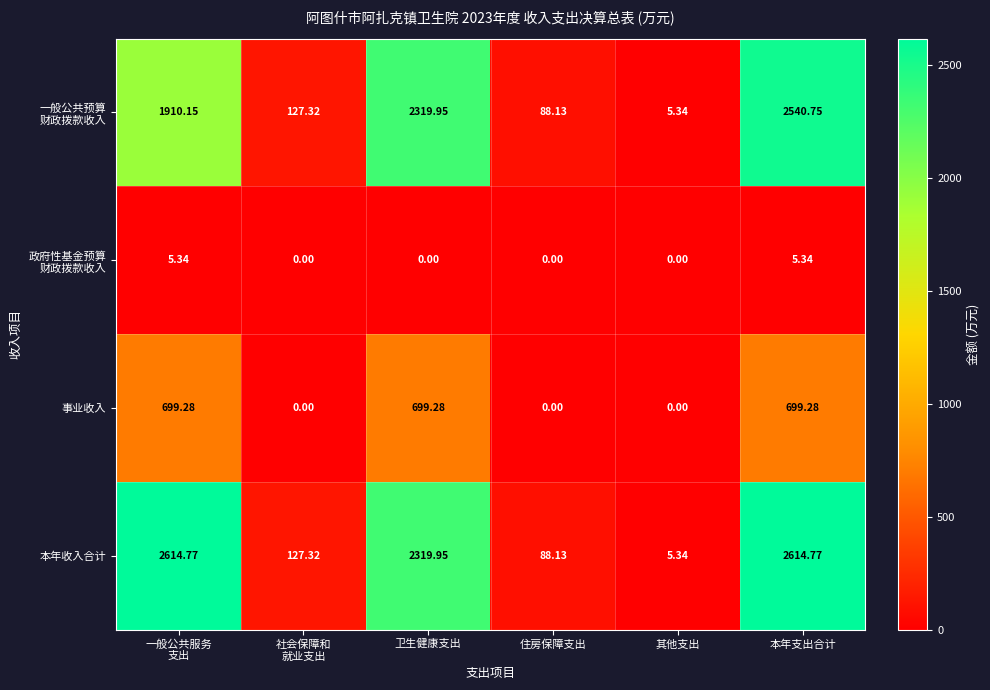

Which series has the largest total across all categories?

本年收入合计